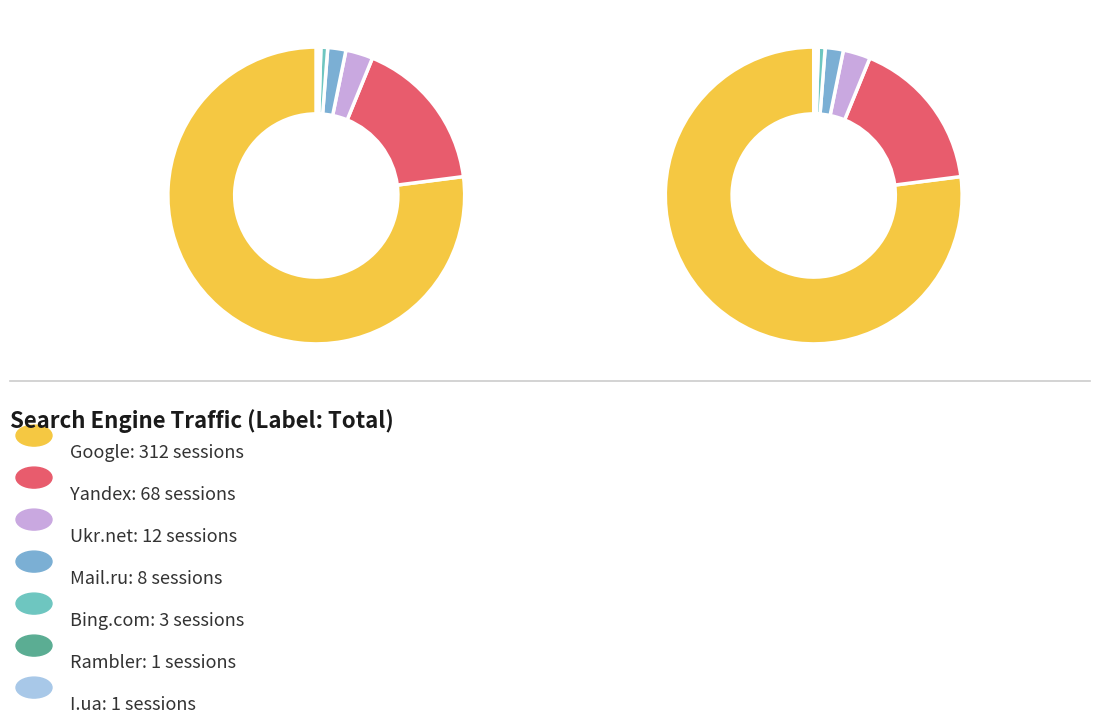

Which slice is the largest?

Google